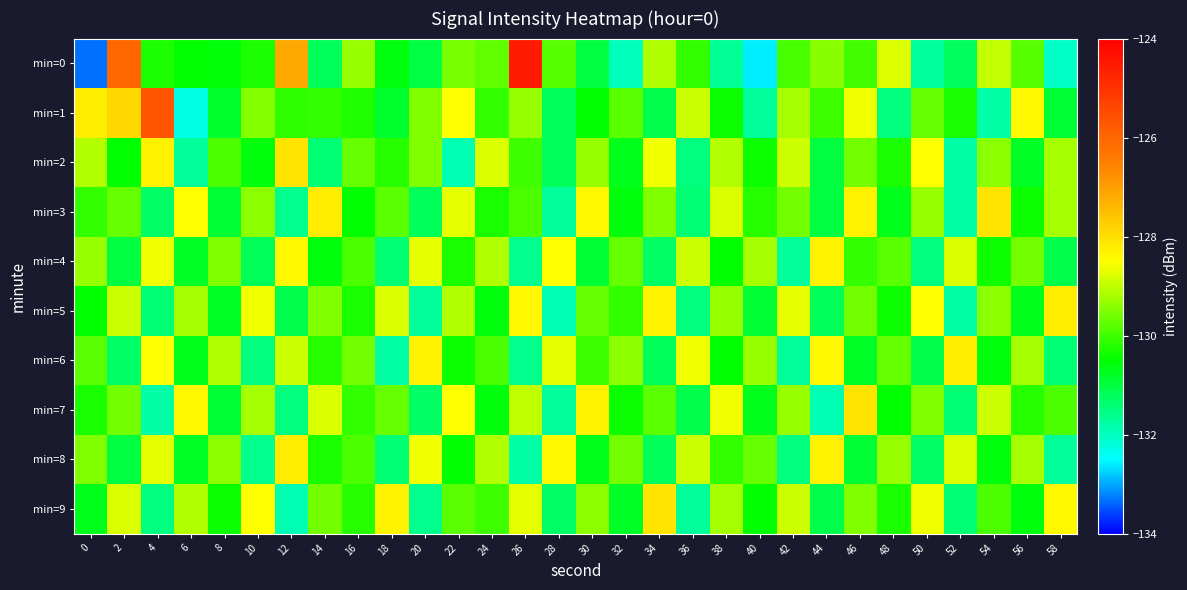

What is the spread (max minus min) of values at 8?

1.8